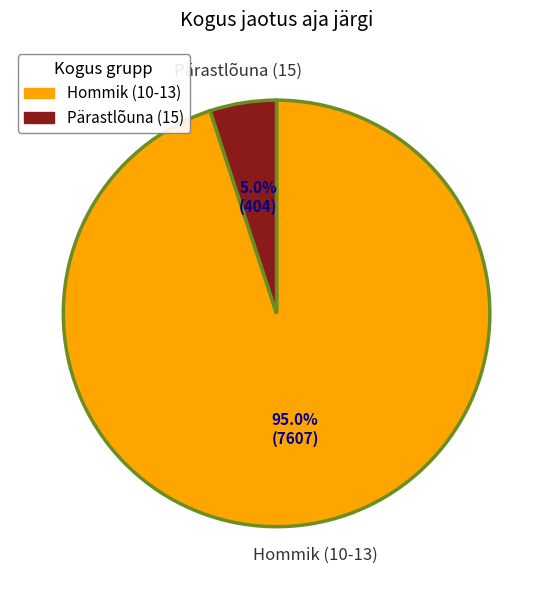

Which category accounts for the majority?

Hommik (10-13)